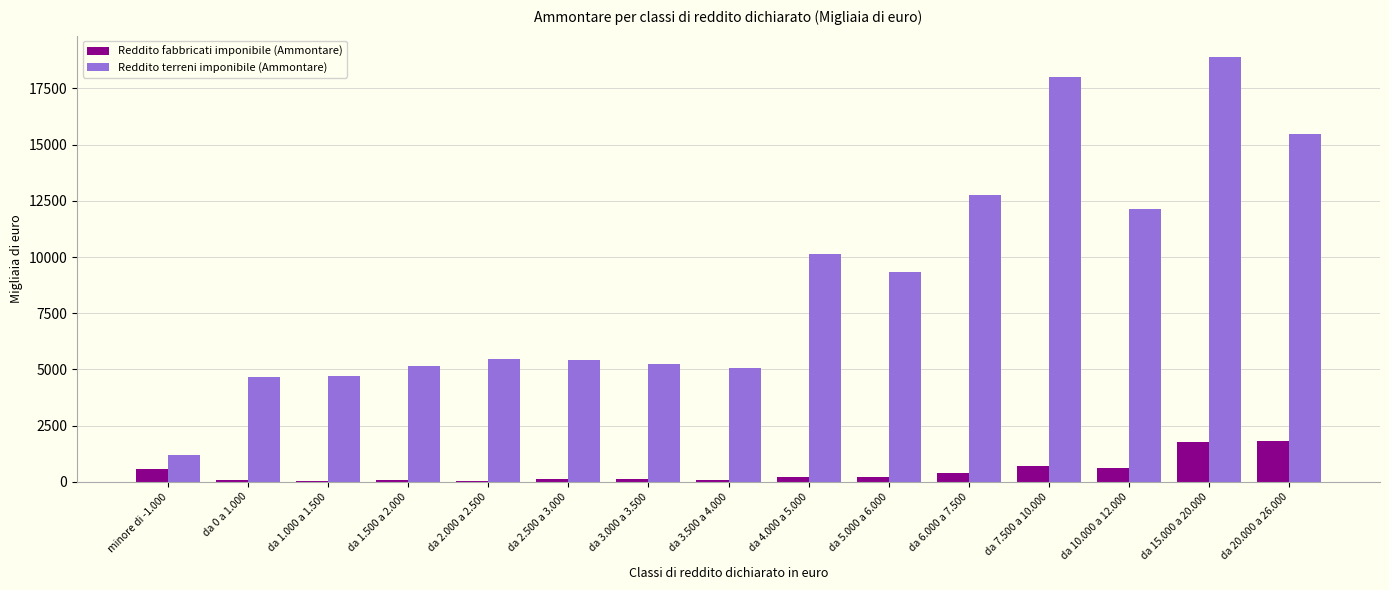

The value of Reddito terreni imponibile (Ammontare) at da 7.500 a 10.000 is 18008. True or false?

True